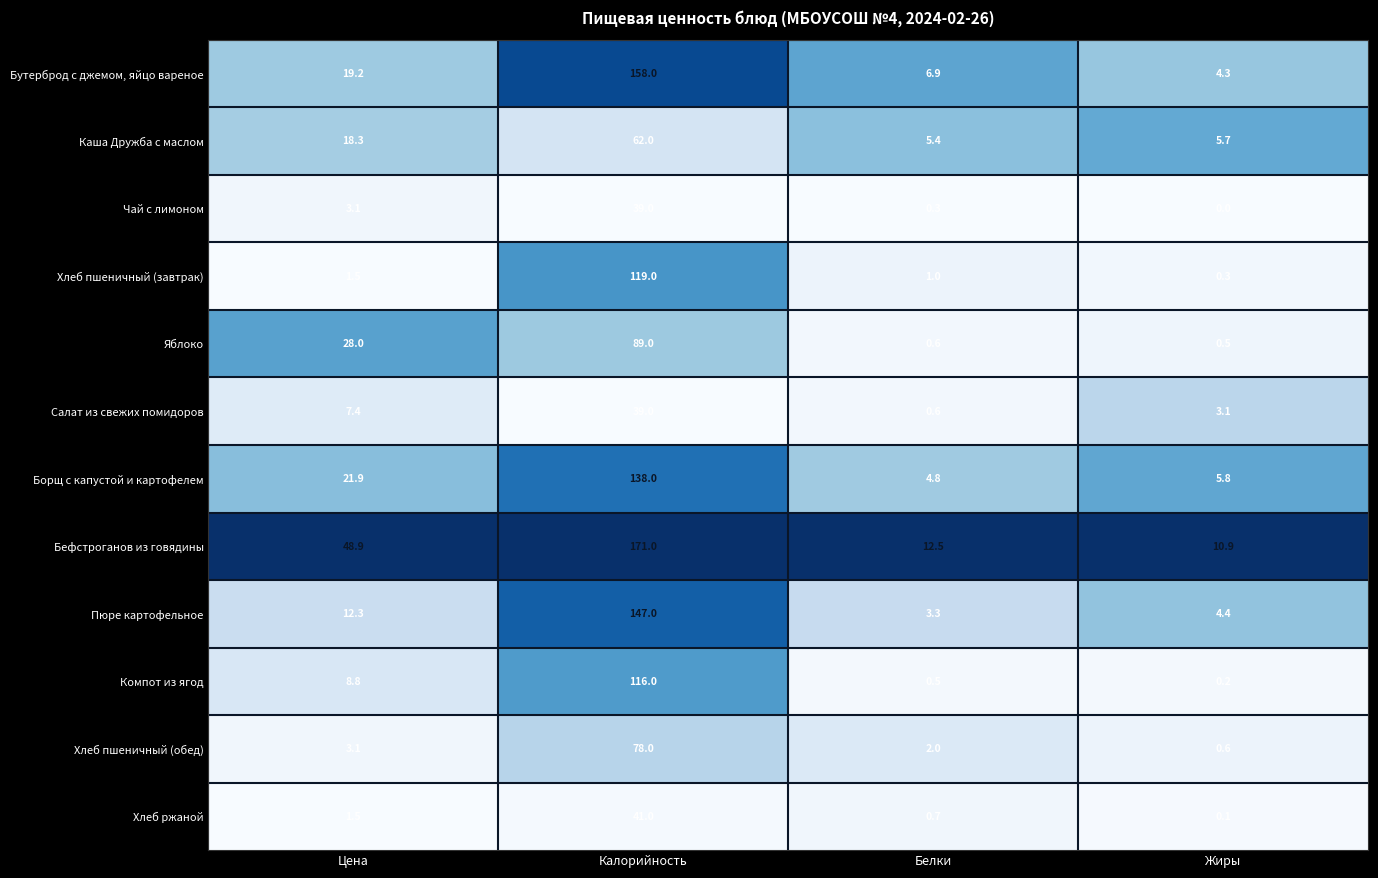

At how many categories does at least one series exceed 0?

4